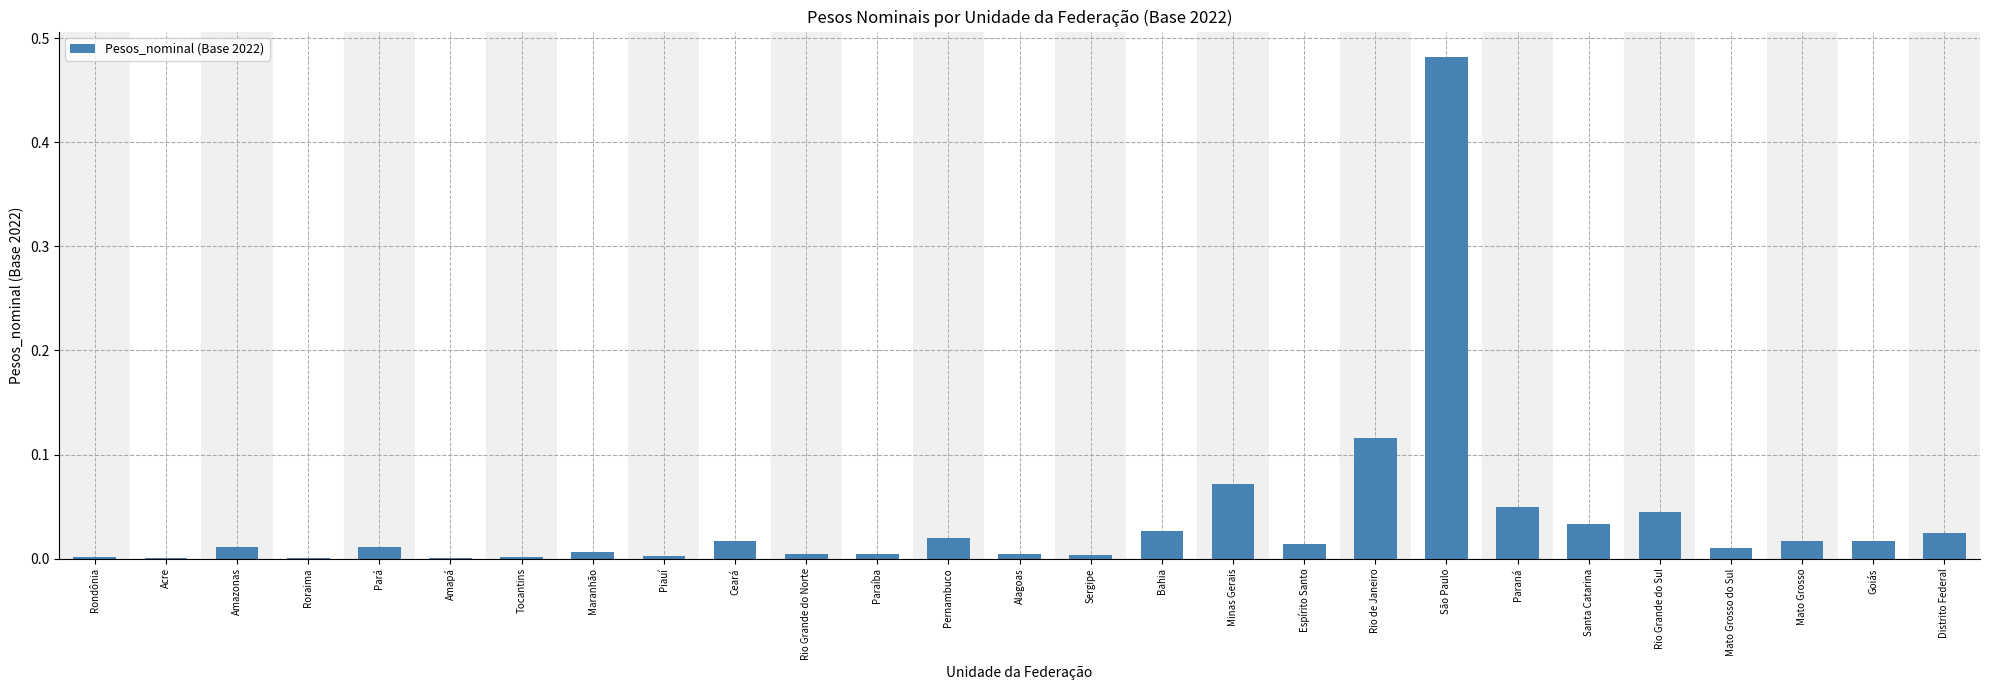

The value at Amapá is 0.0. True or false?

True